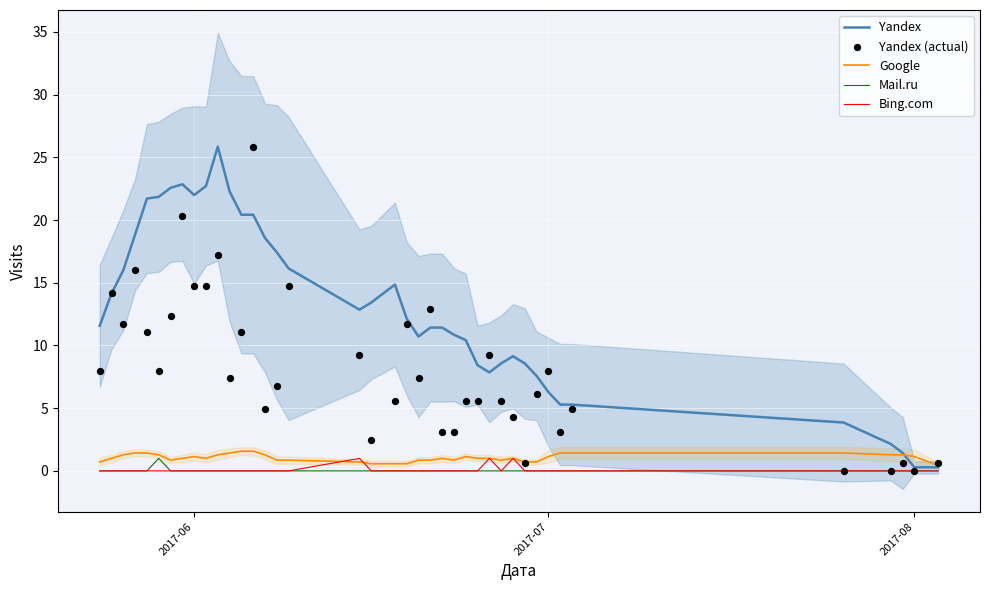

What are all the series names shown in the legend?

Yandex, Google, Mail.ru, Bing.com, Yandex (actual)